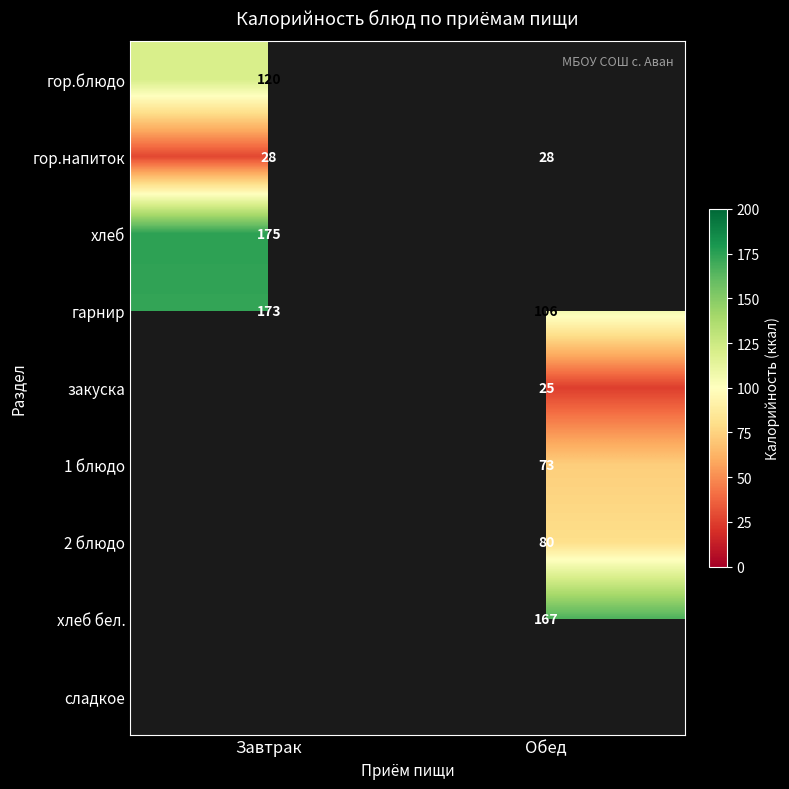

What is the maximum value shown in the chart?

175